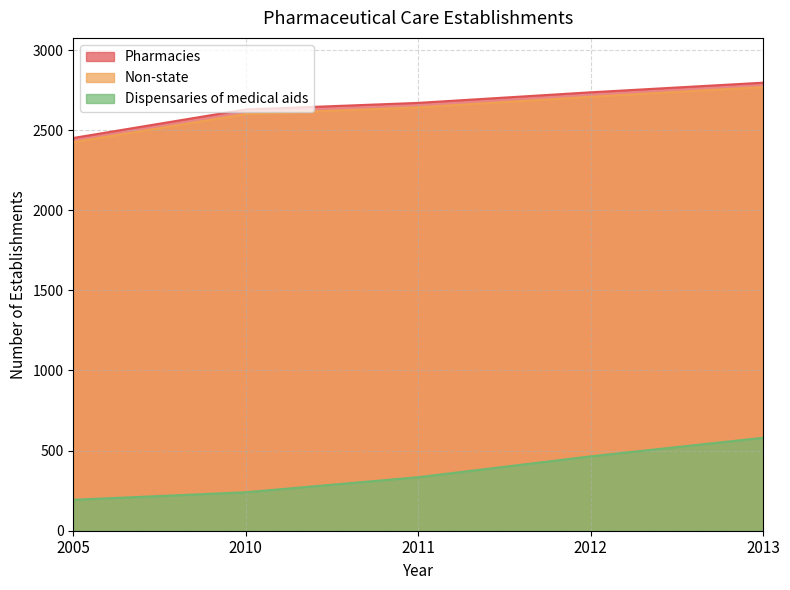

Which series changed the most between 2012 and 2013?

Dispensaries of medical aids